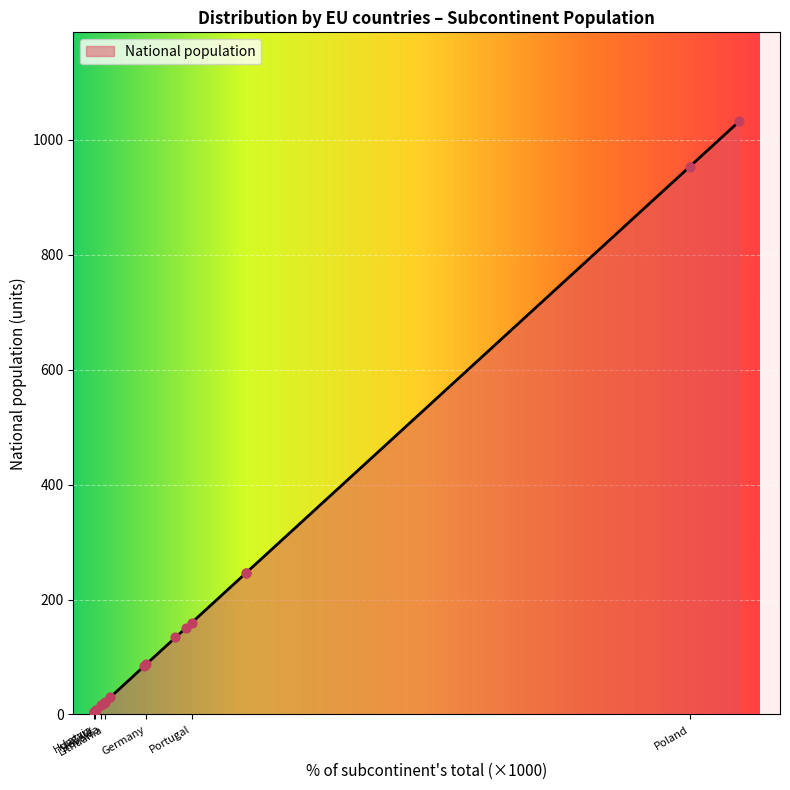

What is the change in value from France to Latvia?

-130